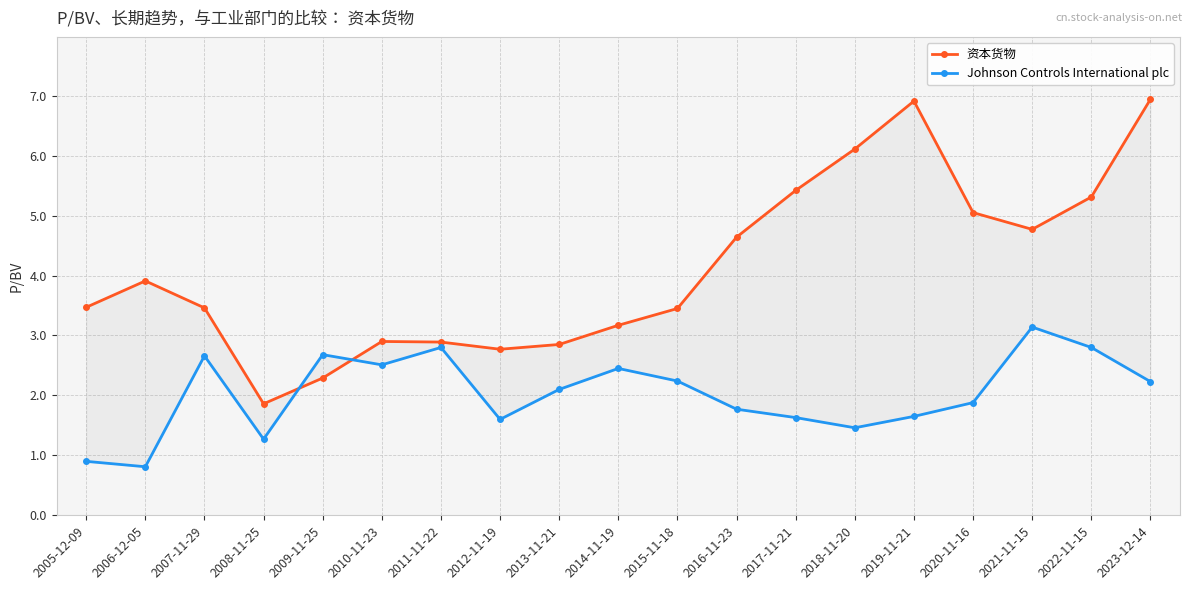

True or false: Johnson Controls International plc has a value of 3.9 at 2022-11-15.

False